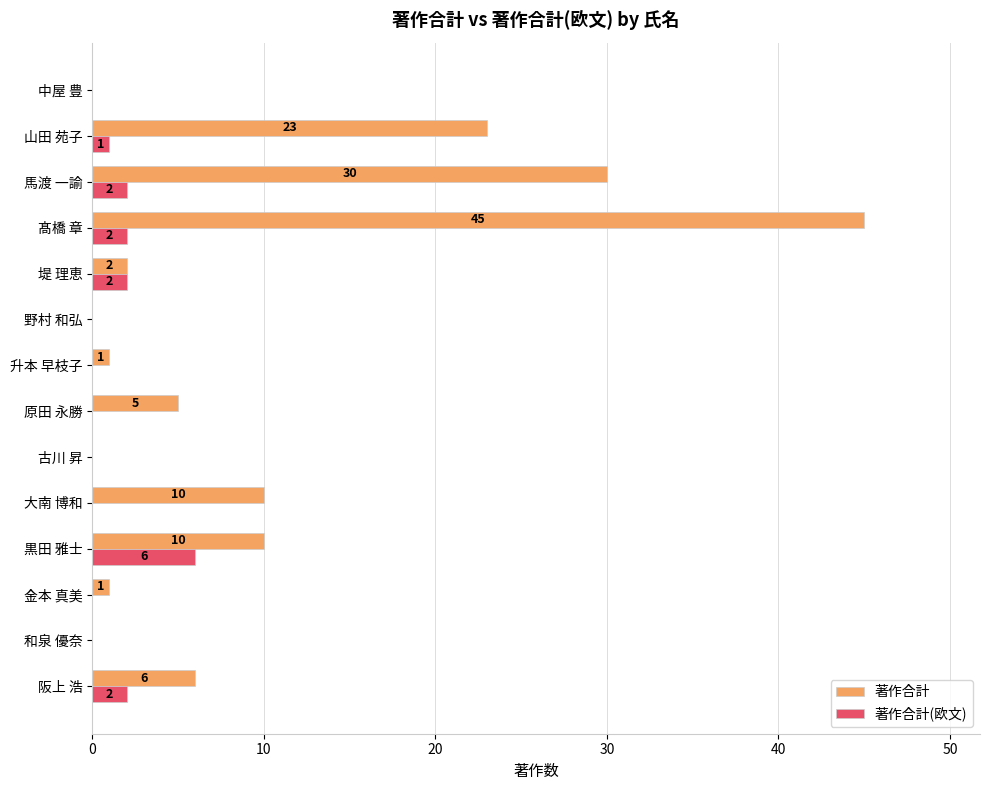

How many positive values does the 著作合計(欧文) series have?

6